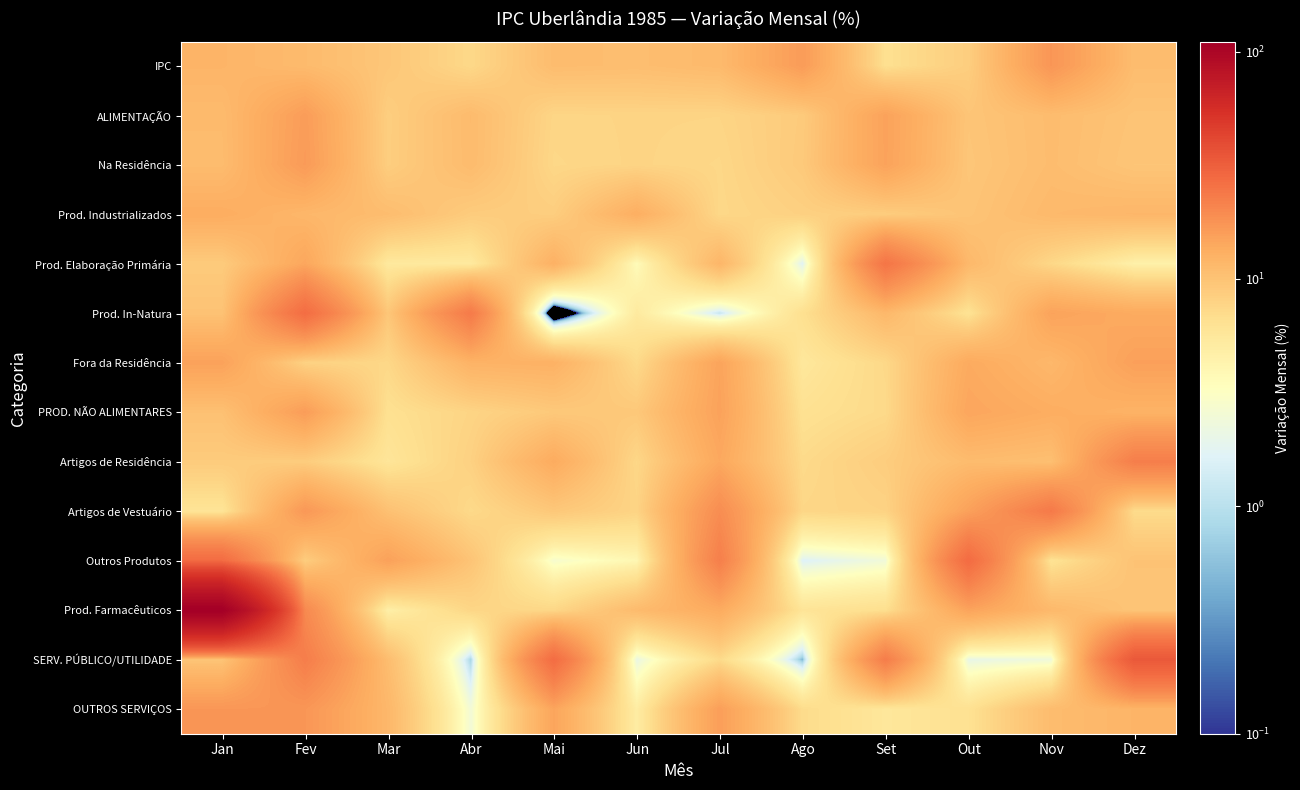

At which category does the chart reach its peak across all series?

Jan